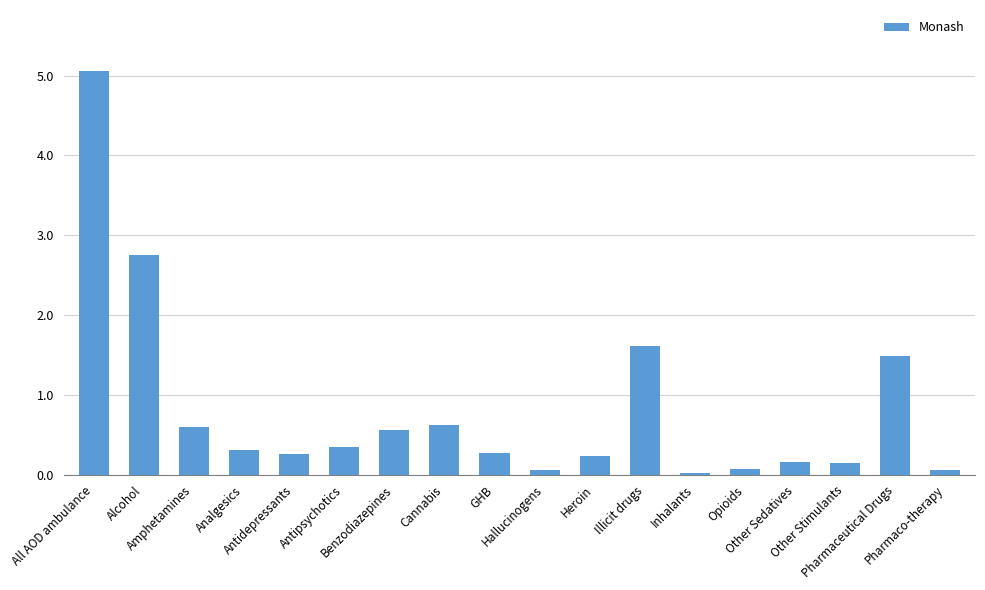

What is the label of the 12th bar from the right?

Benzodiazepines